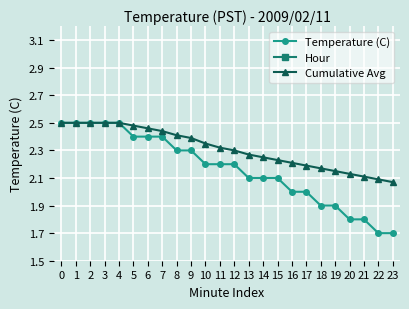

How many Cumulative Avg values are between 2 and 3?

24